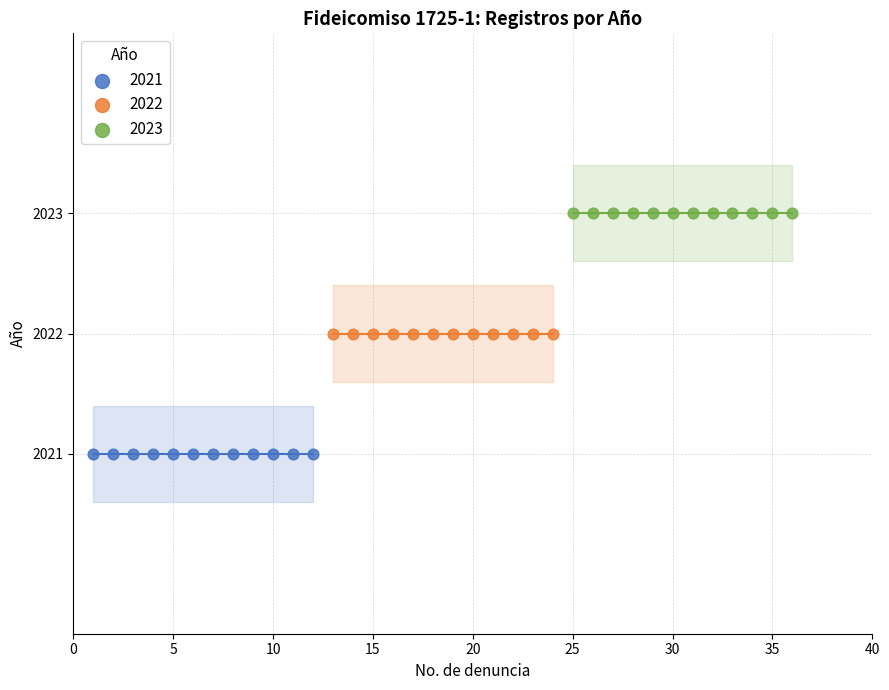

Which series reaches the minimum Y coordinate?

2021